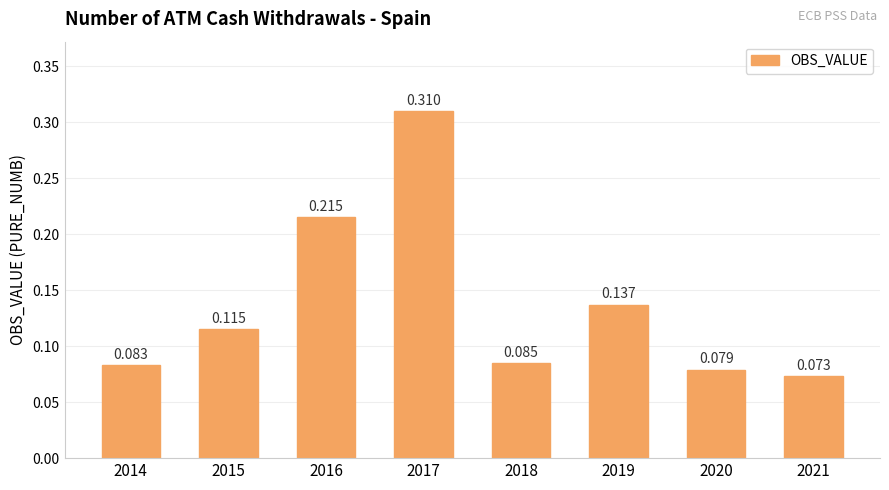

Which label corresponds to the smallest value in the chart?

2021